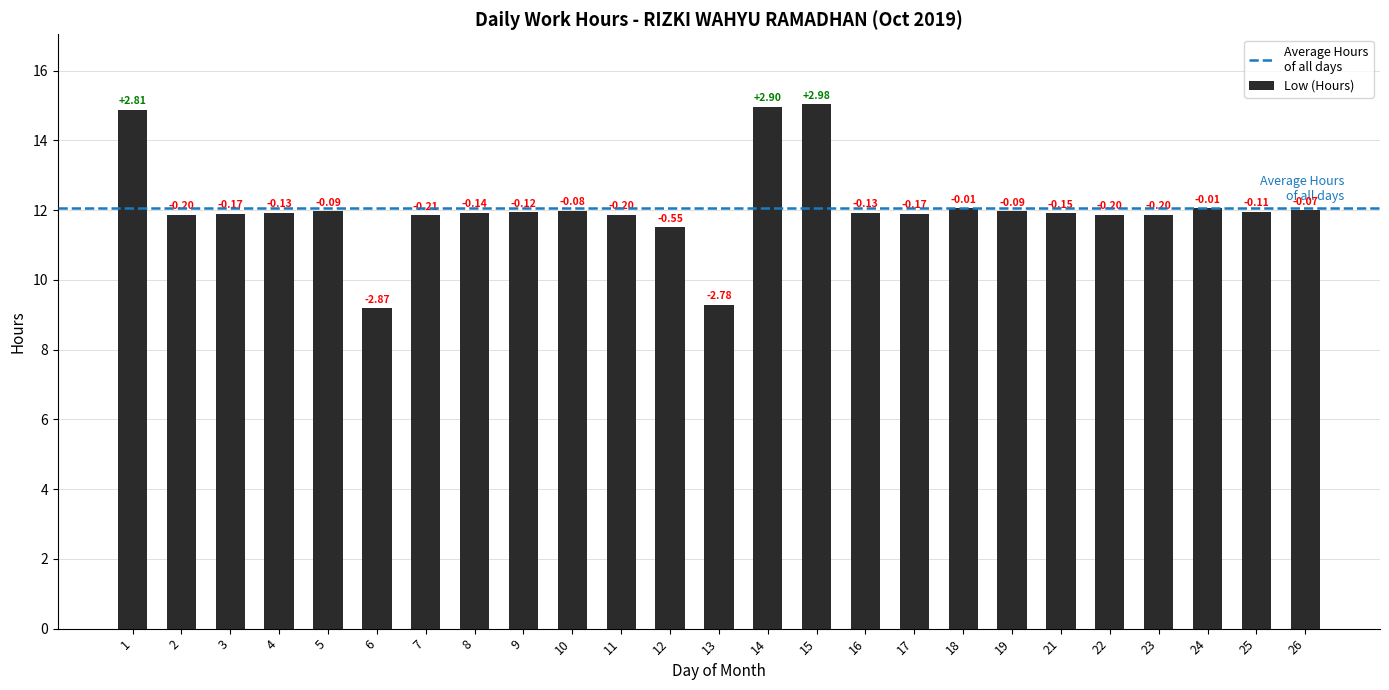

What value does the data have at 19?

12.0